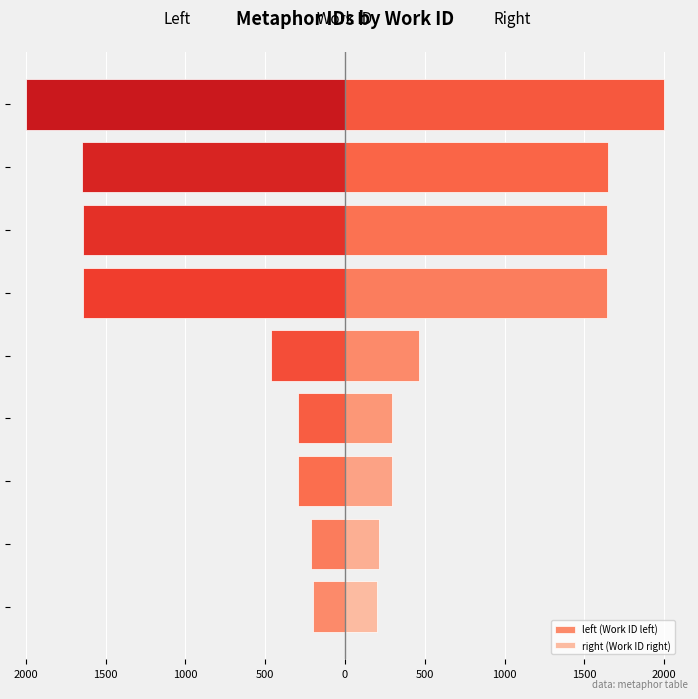

What is the average value of the right (Work ID right) series?

933.0